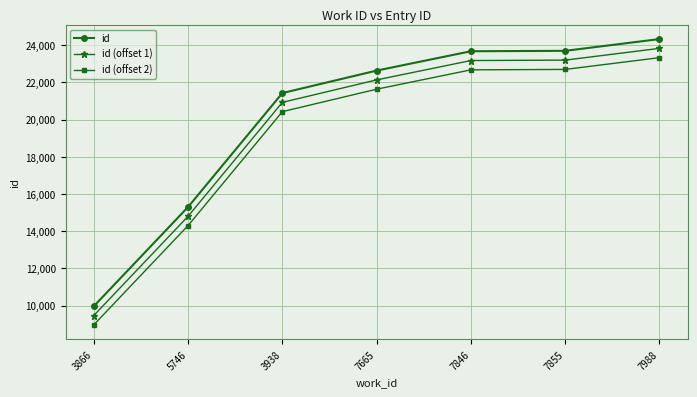

What is the label of the 6th point from the right?

5746